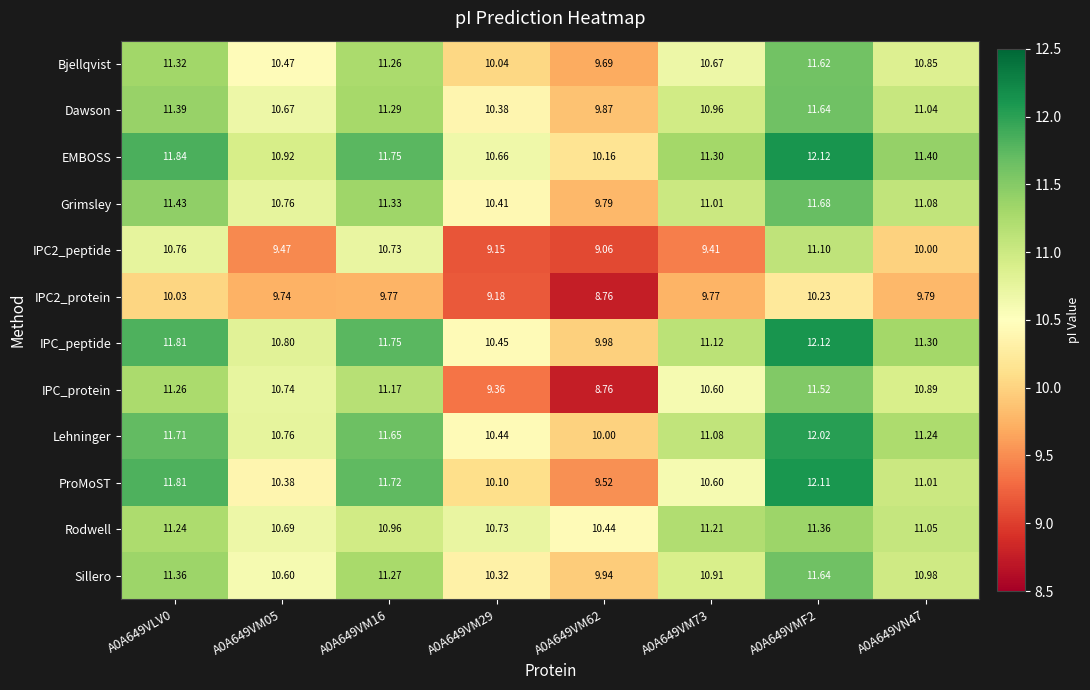

Which series has the widest spread of values?

IPC_protein